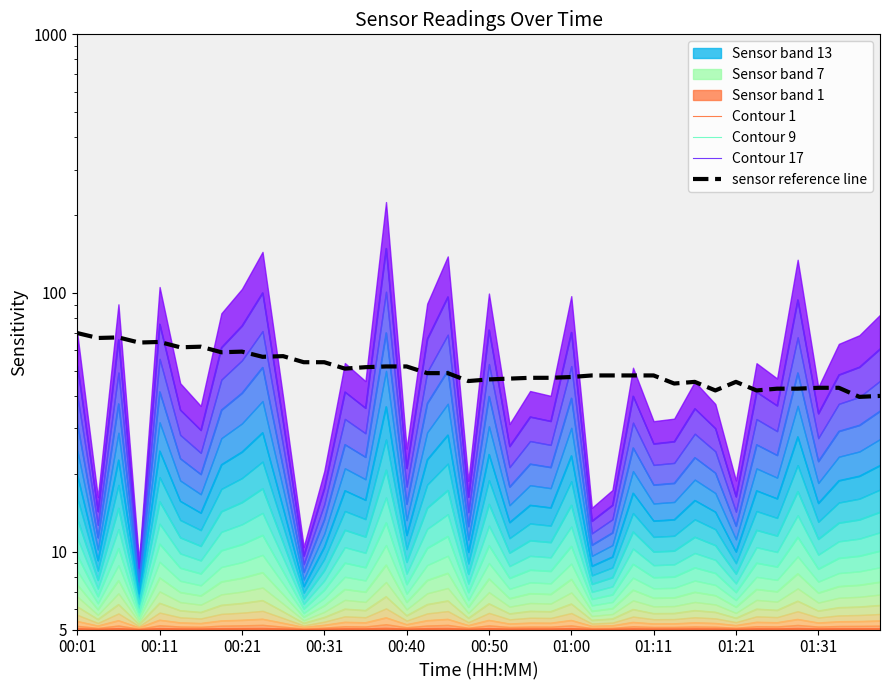

Which series ends up on top after the final intersection of sensor reference line and Contour 17?

Contour 17